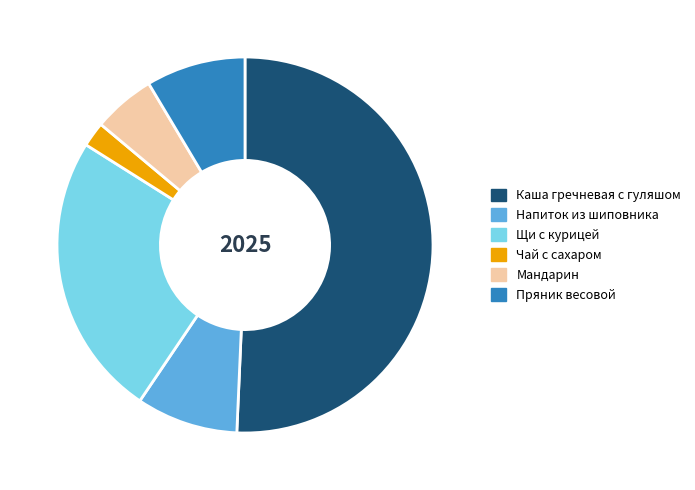

Do Каша гречневая с гуляшом and Напиток из шиповника together represent more than half of the pie?

Yes